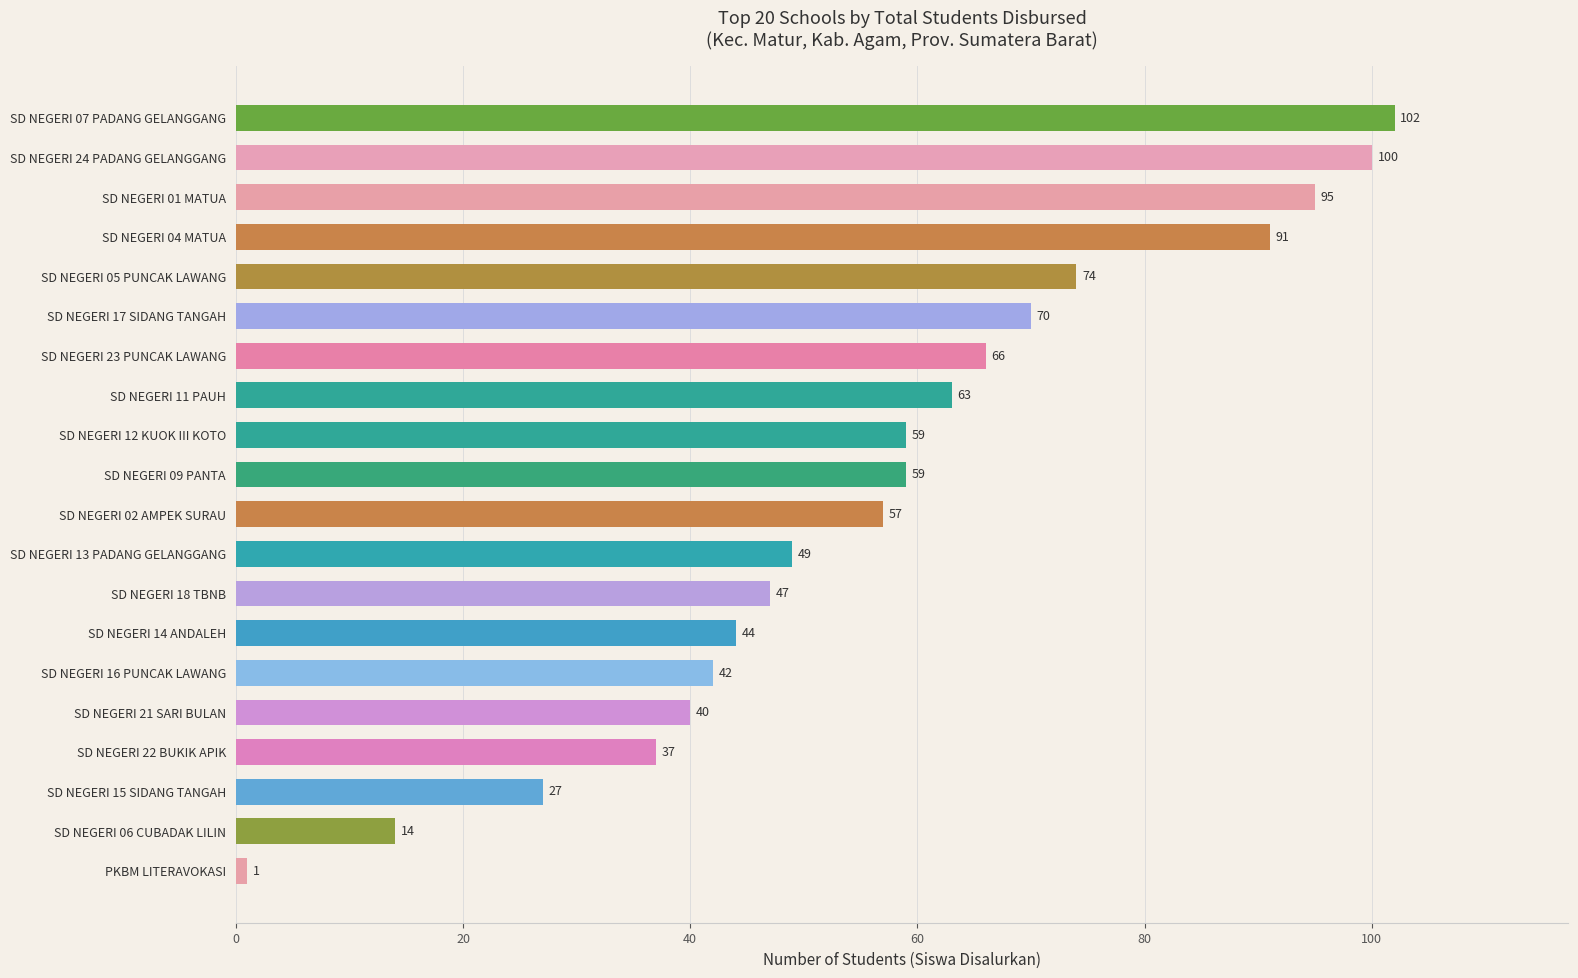

Between SD NEGERI 21 SARI BULAN and SD NEGERI 06 CUBADAK LILIN, which is larger?

SD NEGERI 21 SARI BULAN